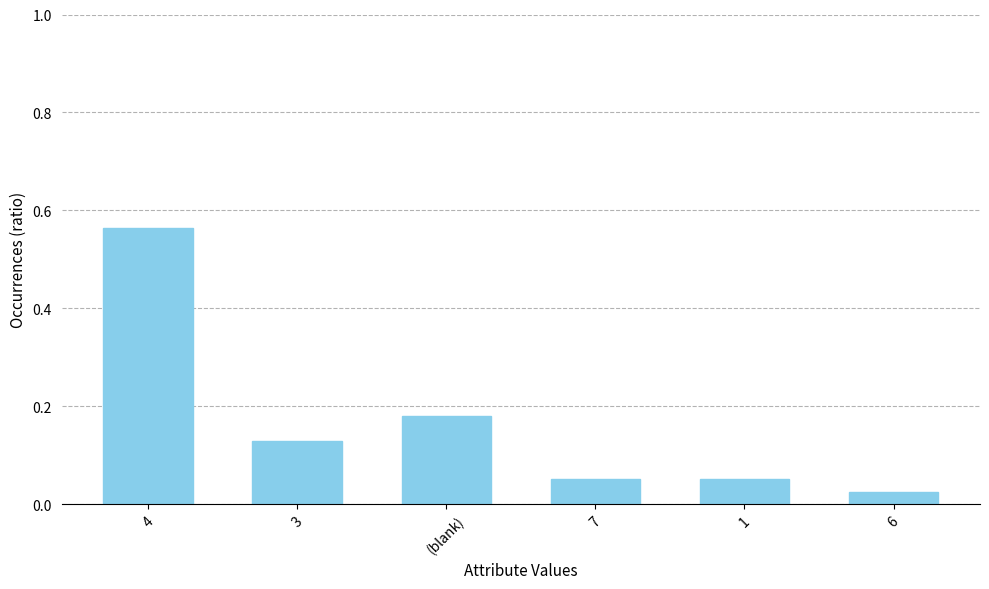

Which category has the highest value across all series?

4